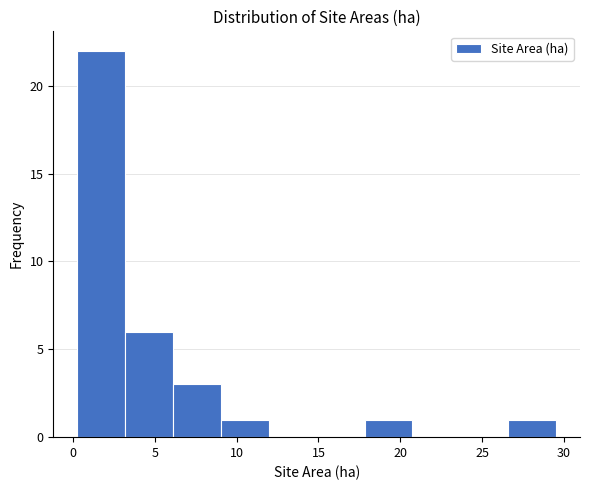

Over which range of the x-axis is the bar tallest?

0.5 to 3.0